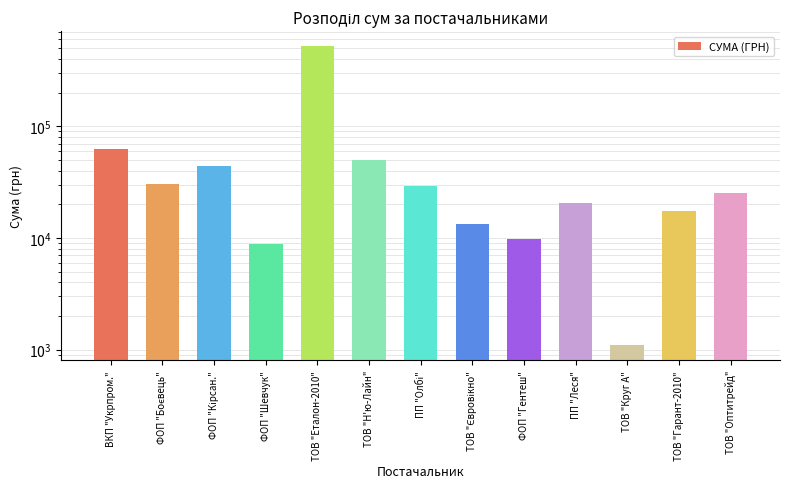

What is the approximate value at ТОВ "Еталон-2010"?

523174.8